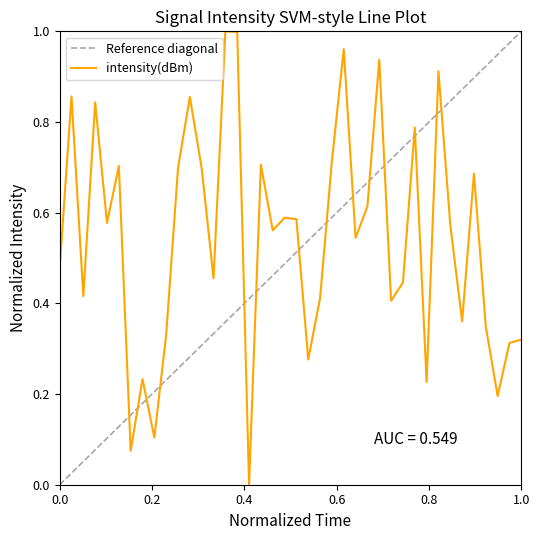

How many interior local valleys (lower than both neighbors) does the data have?

13